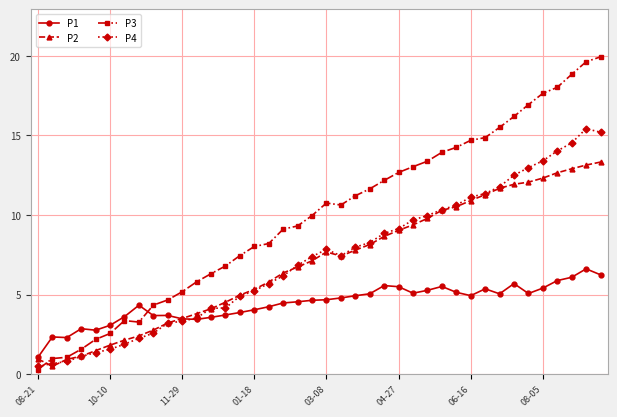

What is the minimum value for P2?

0.5